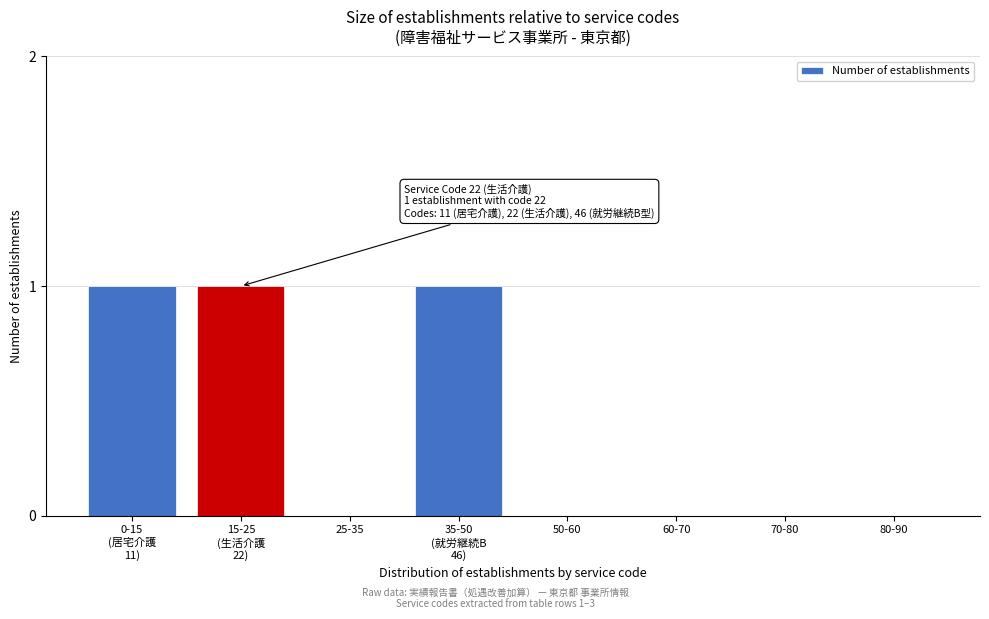

The value at 50-60 is 0. True or false?

True